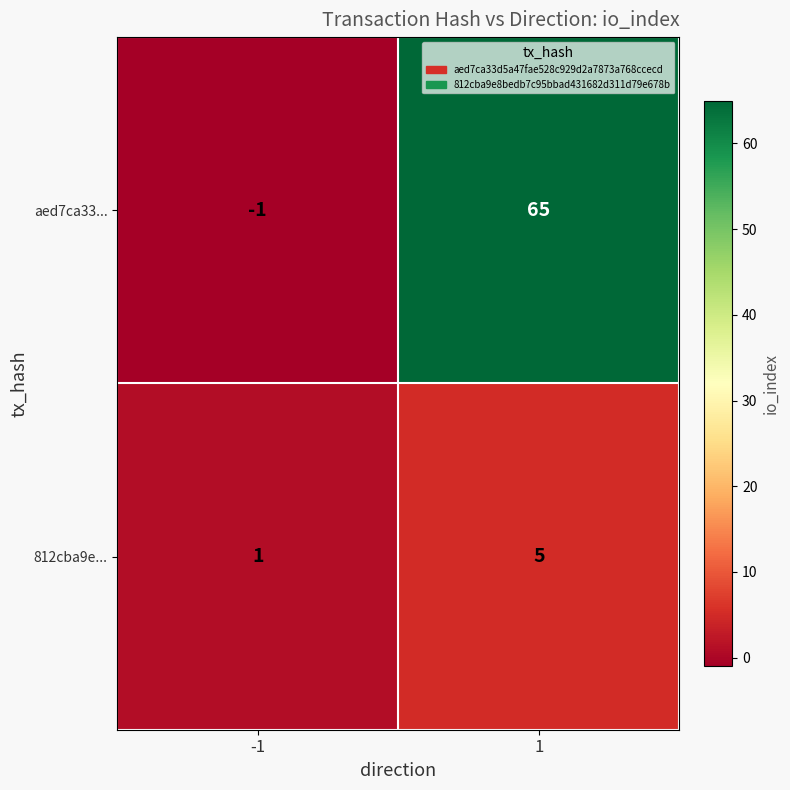

What is the sum of all 812cba9e... values?

6